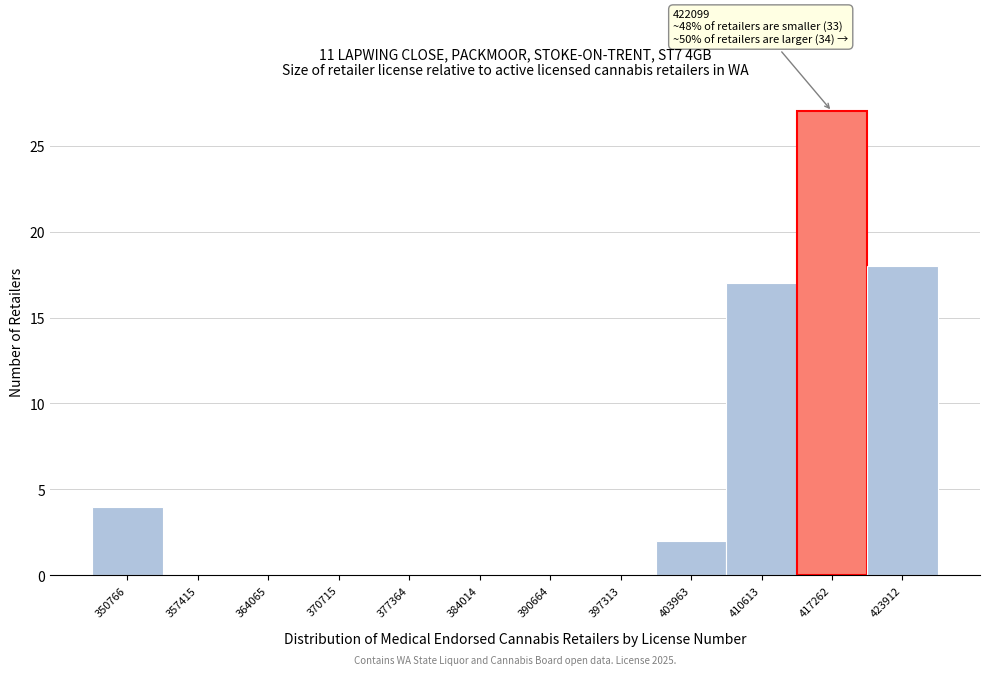

Reading right to left, transcribe all the data shown in this chart.

423912=18	417262=27	410613=17	403963=2	397313=0	390664=0	384014=0	377364=0	370715=0	364065=0	357415=0	350766=4